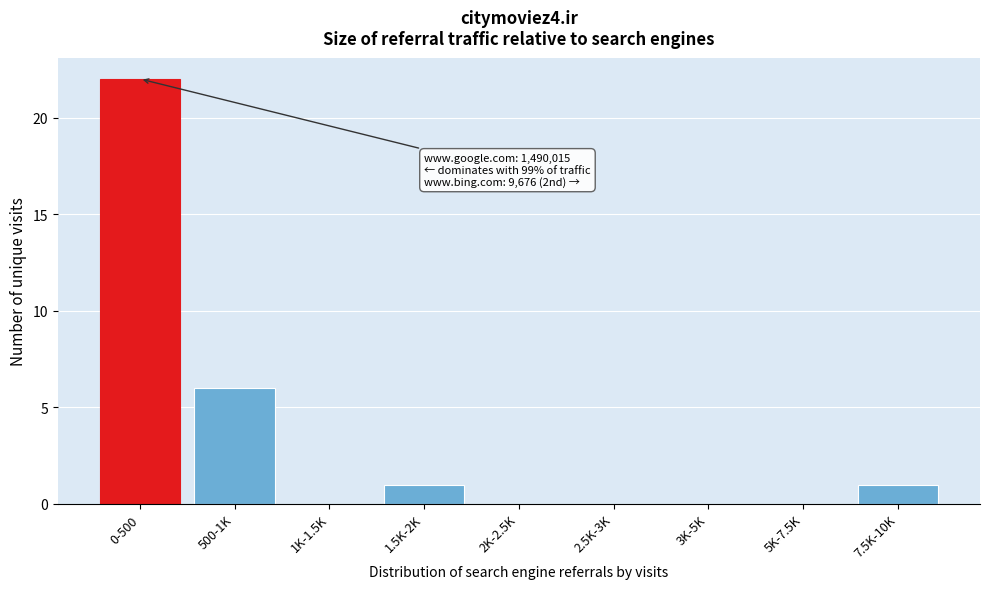

Reading left to right, list all the values displayed in this chart.

0-500=22	500-1K=6	1K-1.5K=0	1.5K-2K=1	2K-2.5K=0	2.5K-3K=0	3K-5K=0	5K-7.5K=0	7.5K-10K=1